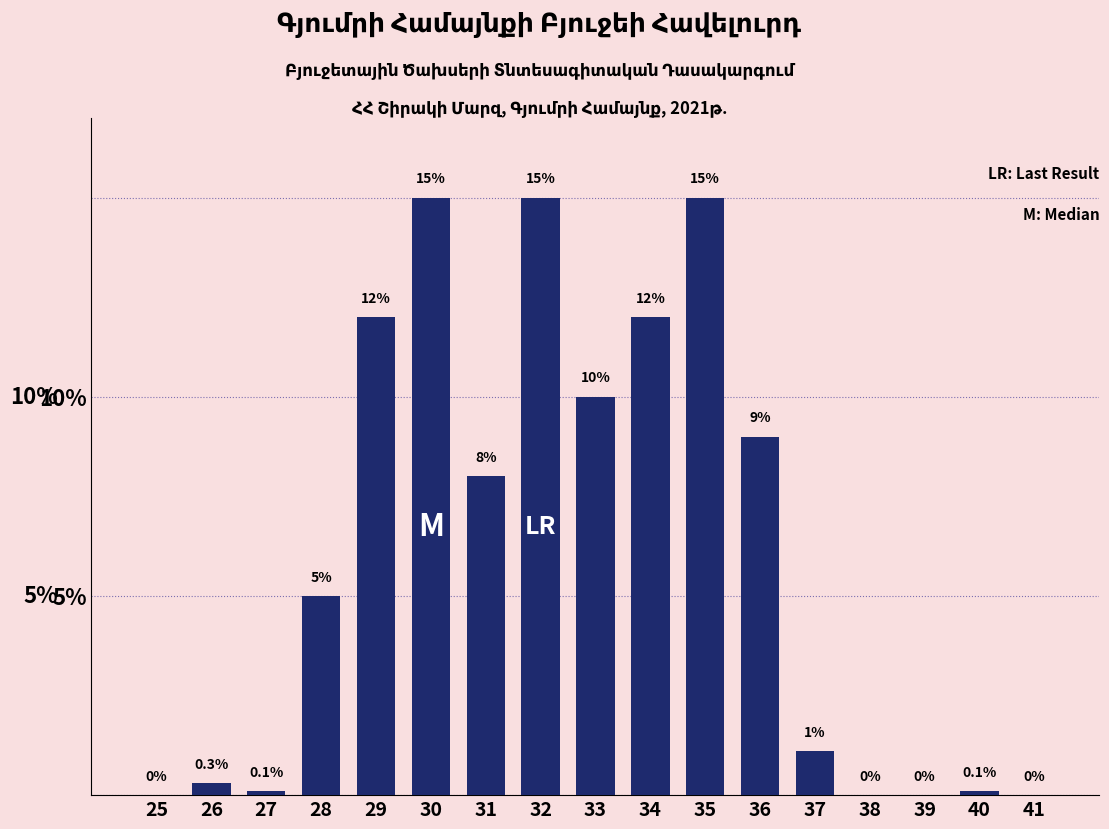

Reading left to right, transcribe all the data shown in this chart.

25=0.0	26=0.3	27=0.1	28=5.0	29=12.0	30=15.0	31=8.0	32=15.0	33=10.0	34=12.0	35=15.0	36=9.0	37=1.1	38=0.0	39=0.0	40=0.1	41=0.0